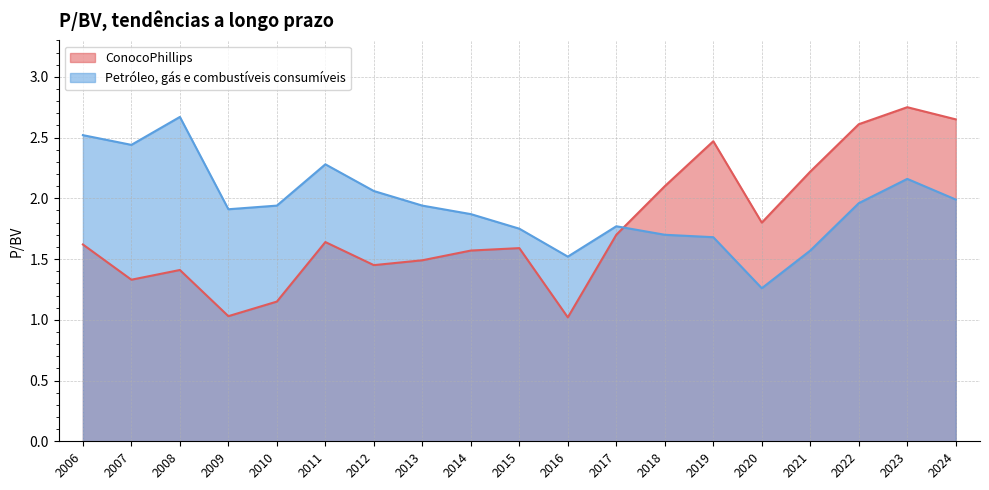

True or false: Petróleo, gás e combustíveis consumíveis has a value of 1.4 at 2008.

False